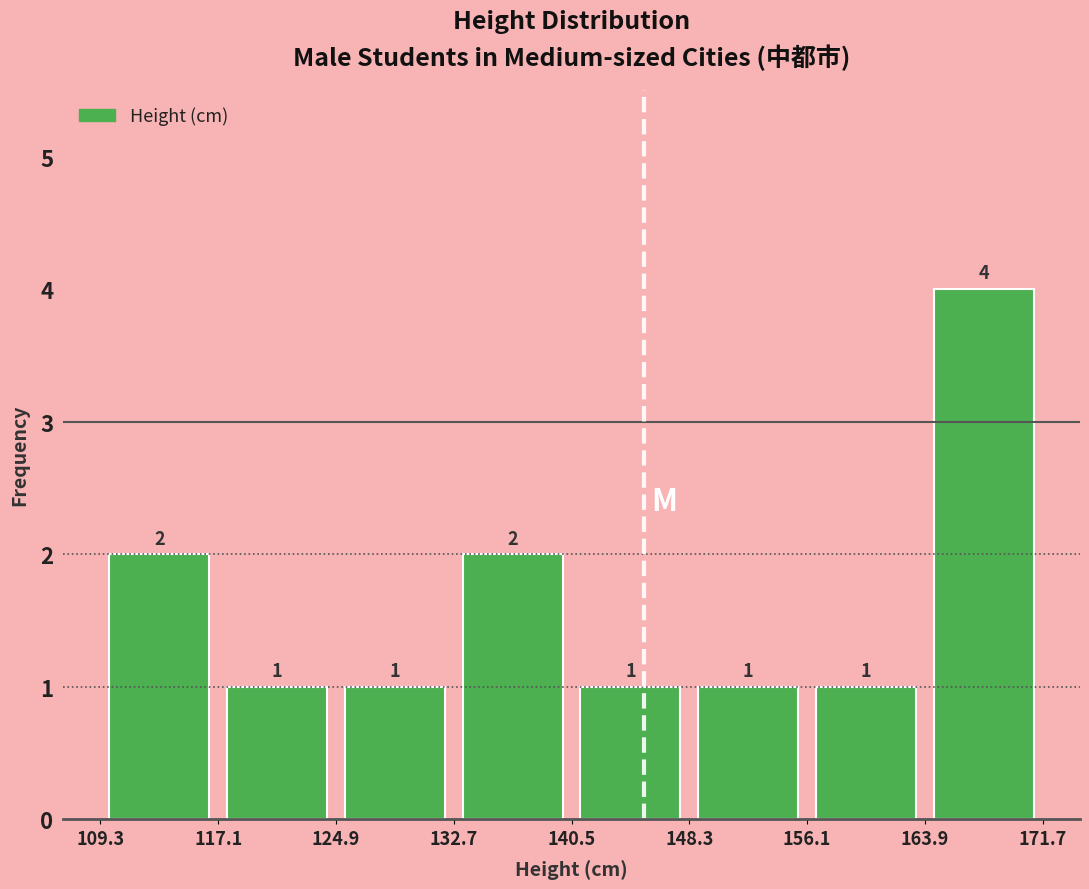

Reading left to right, list every bar in this chart as the range it spans on the x-axis followed by its height.

109.3 to 117.1: 2
117.1 to 124.9: 1
124.9 to 132.7: 1
132.7 to 140.5: 2
140.5 to 148.3: 1
148.3 to 156.1: 1
156.1 to 163.9: 1
163.9 to 171.7: 4